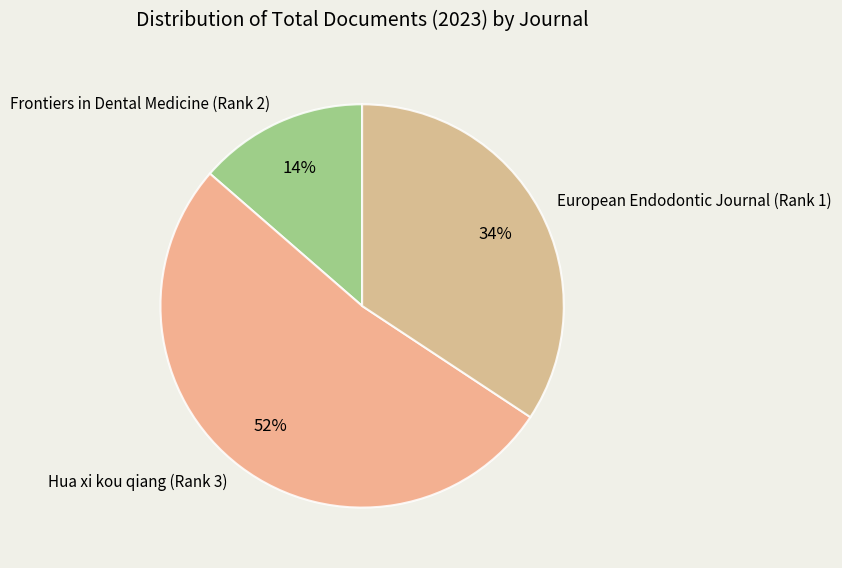

Which category has the smallest portion of the pie?

Frontiers in Dental Medicine (Rank 2)